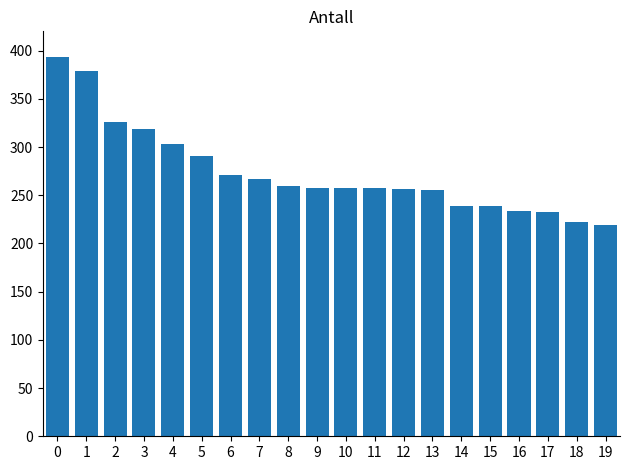

Approximately how many times larger is the value at 8 compared to 14?

1.1